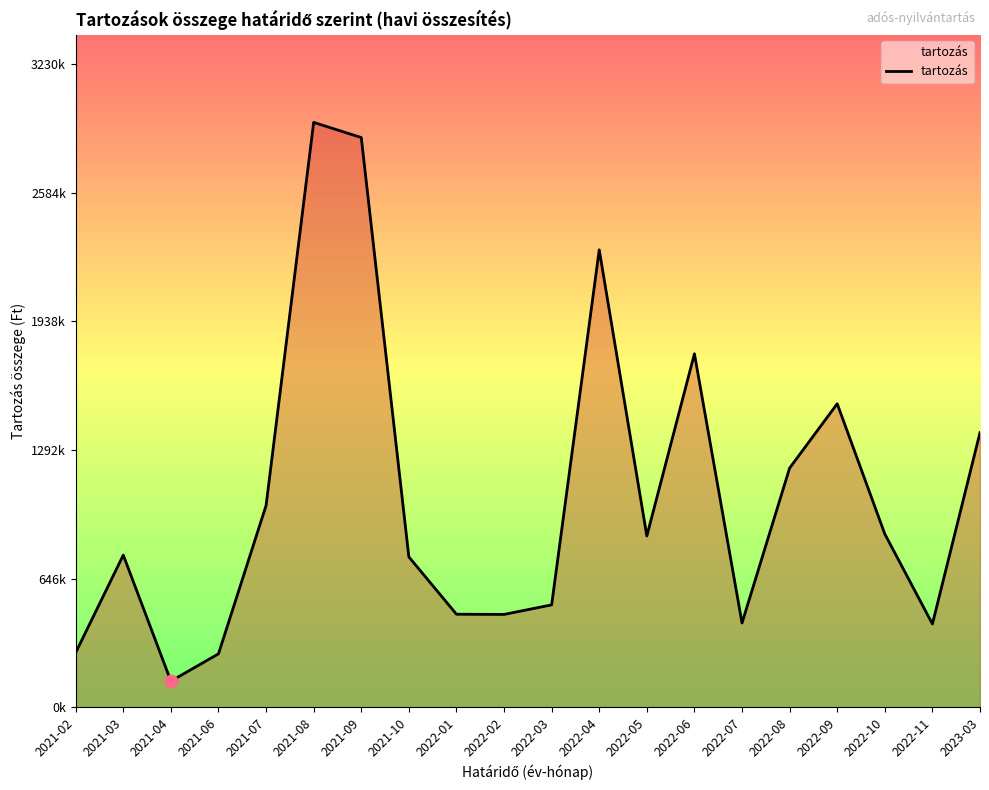

Is this an area chart (filled region under the line)?

Yes